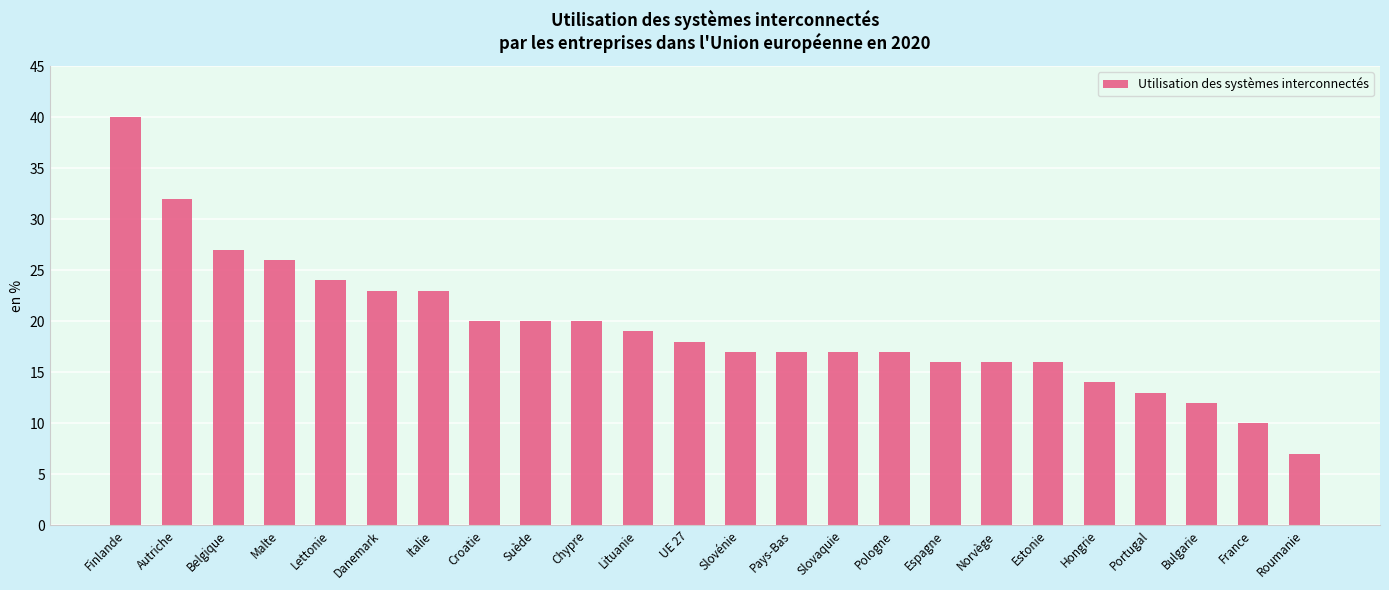

What is the change in value from Norvège to France?

-6